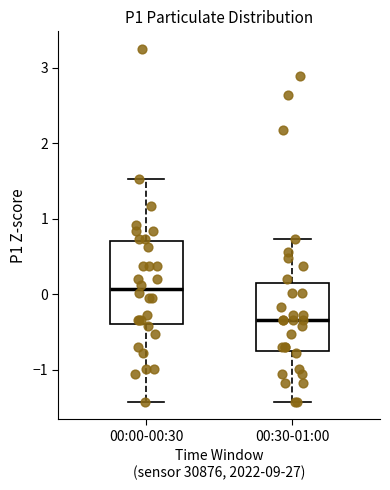

Reading left to right, read every box against the y-axis: the position of its median line, the range the box covers, and the ends of its whiskers. The values are not printed on the chart, so give them approximately, as read against the axis.

00:00-00:30: median 0.1, box -0.4 to 0.7, whiskers -1.4 to 1.5
00:30-01:00: median -0.3, box -0.8 to 0.2, whiskers -1.4 to 0.7